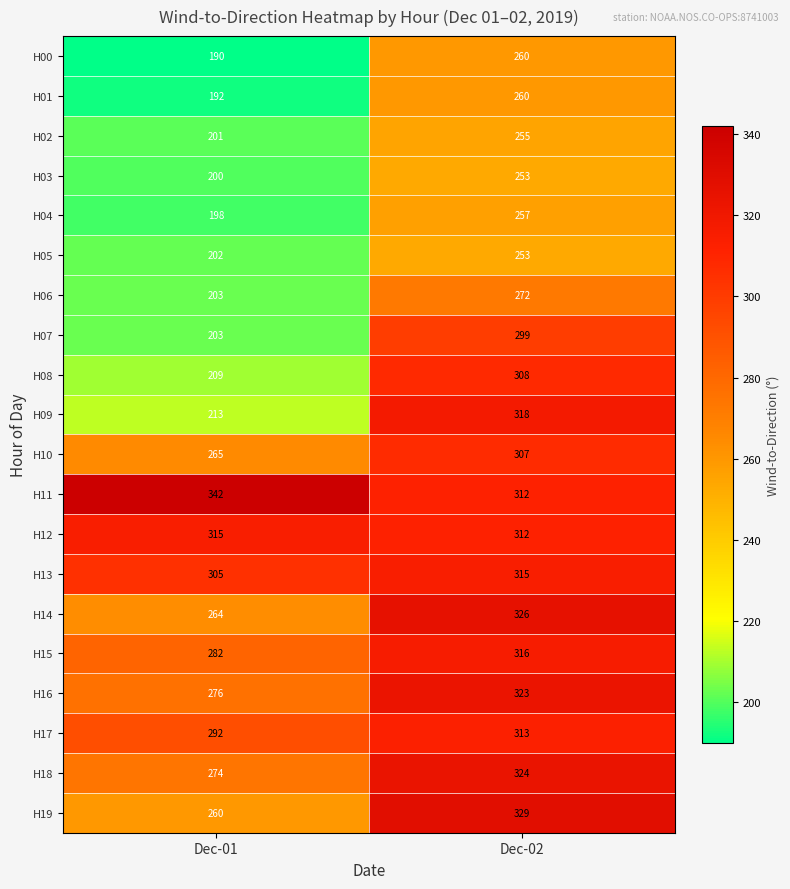

What value does the H00 series have at Dec-01, to the nearest 10?

190